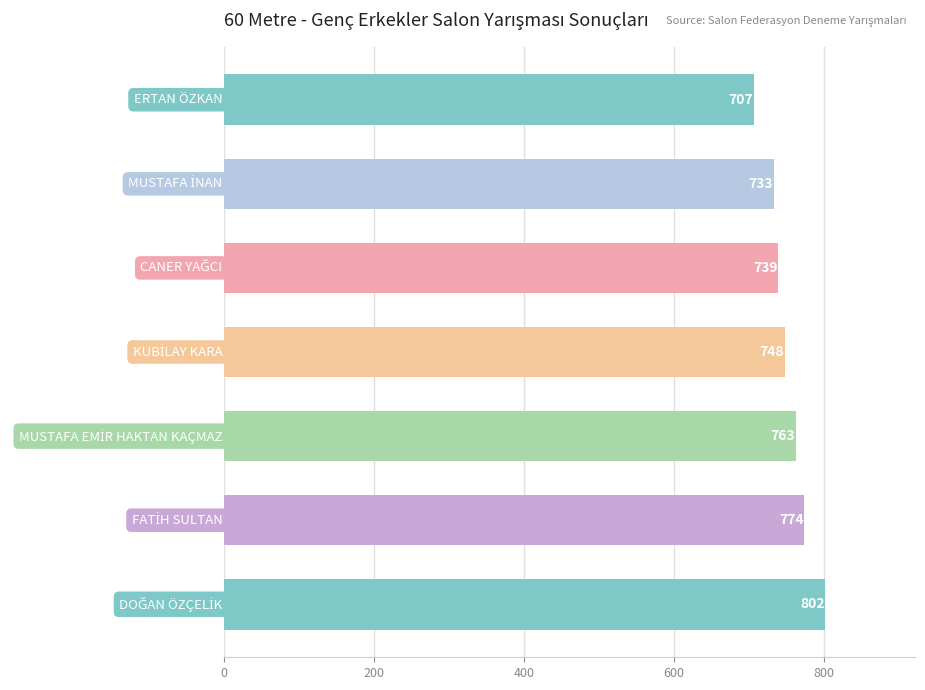

What is the sum of all values?

5266